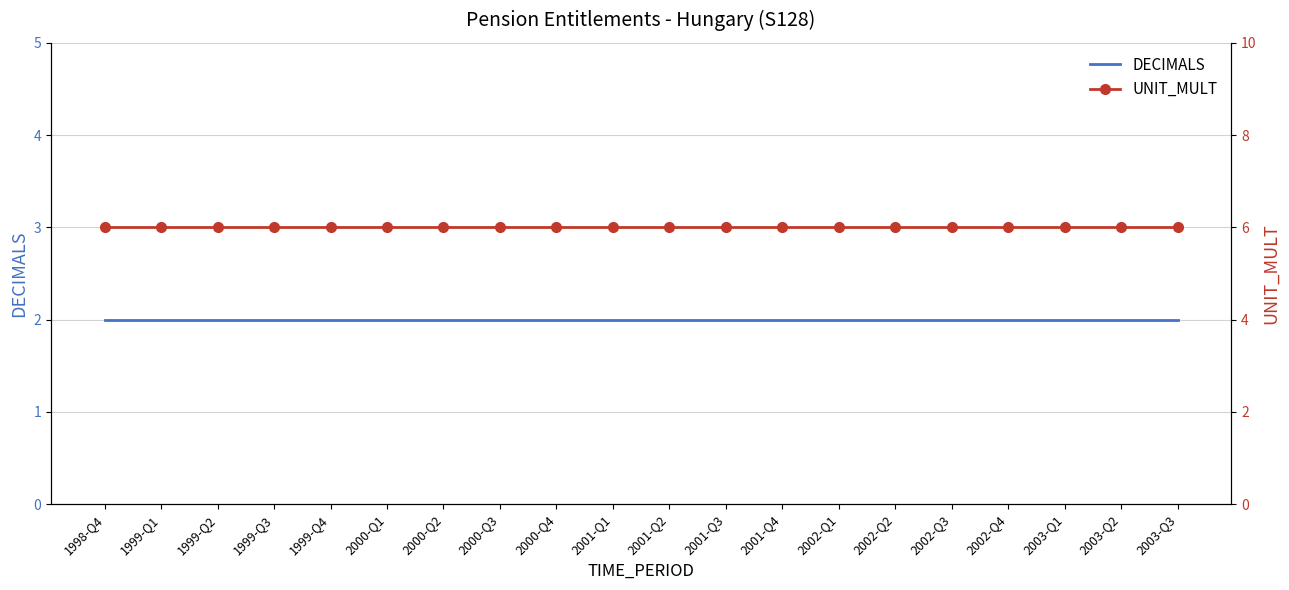

What is the sum of the DECIMALS values at 1999-Q1 and 1999-Q3?

4